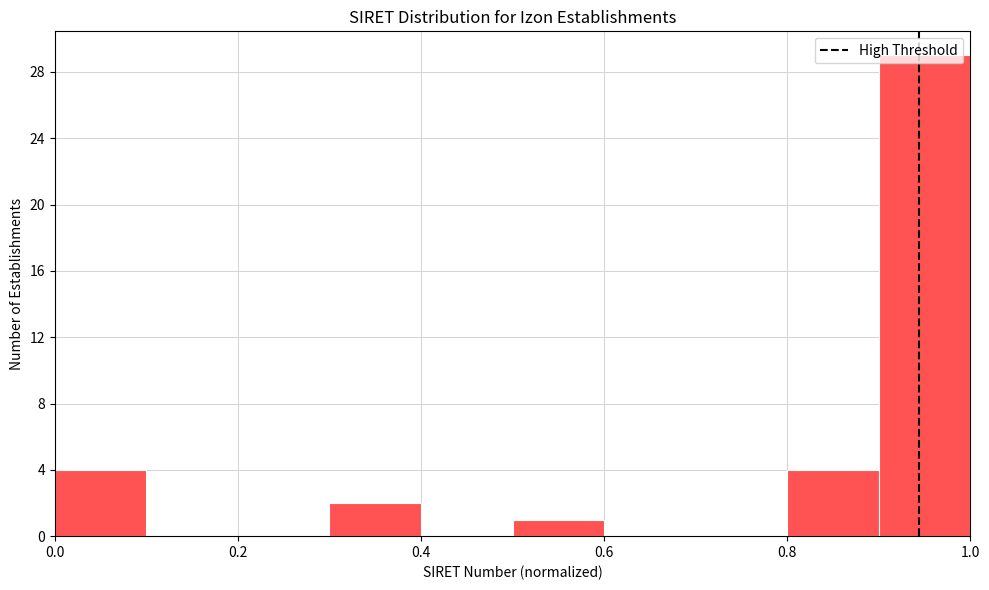

Reading left to right, list every bar in this chart as the range it spans on the x-axis followed by its height. The values are not printed on the chart, so give them approximately, as read against the axis.

0.0 to 0.1: 4
0.1 to 0.2: 0
0.2 to 0.3: 0
0.3 to 0.4: 2
0.4 to 0.5: 0
0.5 to 0.6: 1
0.6 to 0.7: 0
0.7 to 0.8: 0
0.8 to 0.9: 4
0.9 to 1.0: 29